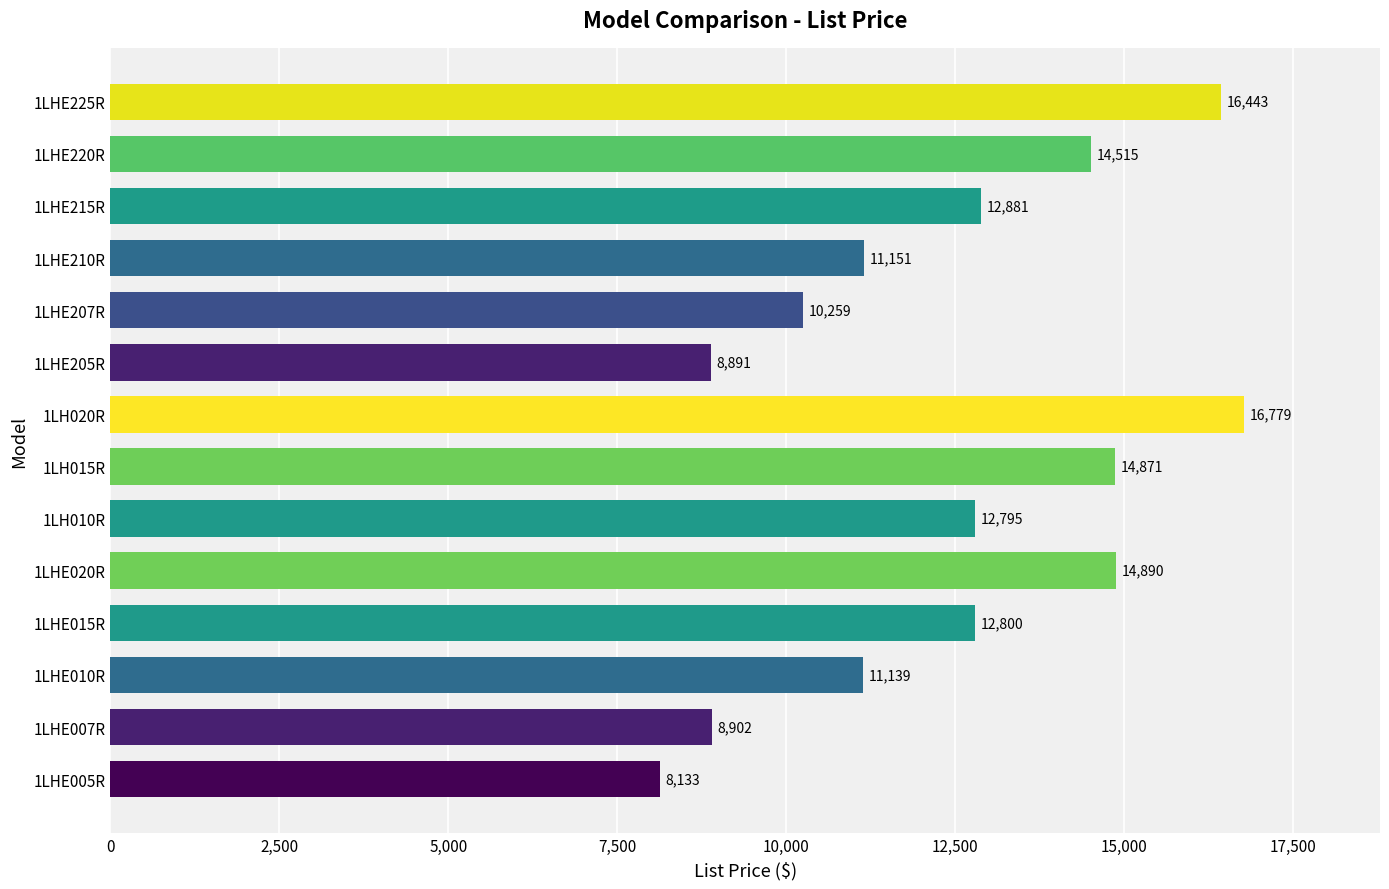

List the labels in order of value, smallest first.

1LHE005R, 1LHE205R, 1LHE007R, 1LHE207R, 1LHE010R, 1LHE210R, 1LH010R, 1LHE015R, 1LHE215R, 1LHE220R, 1LH015R, 1LHE020R, 1LHE225R, 1LH020R